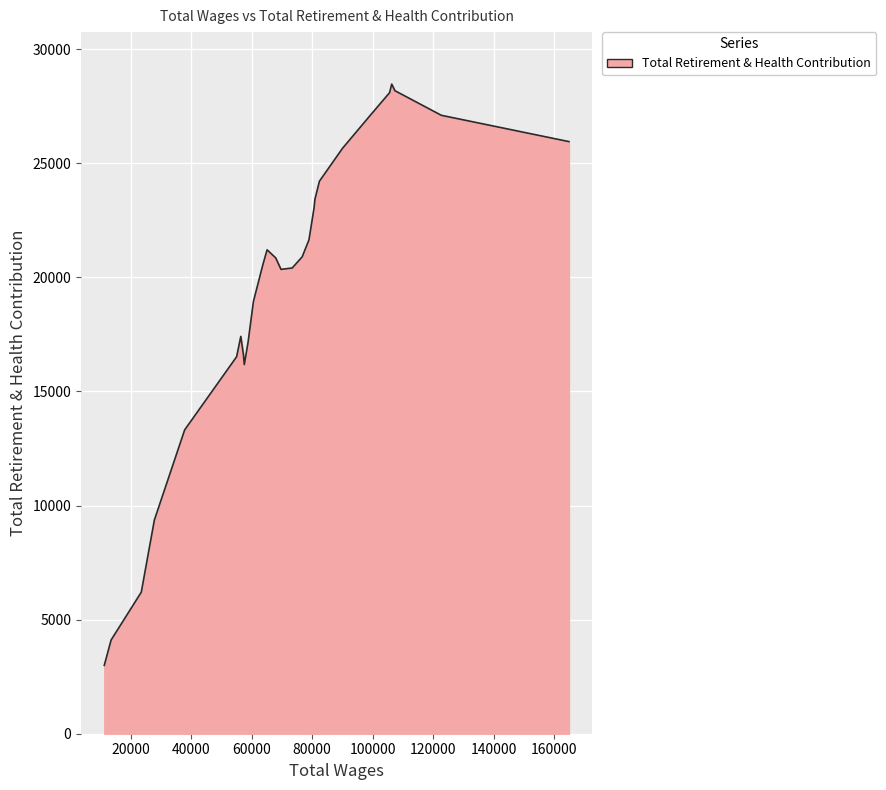

What is the difference between the maximum and minimum values?

25475.0